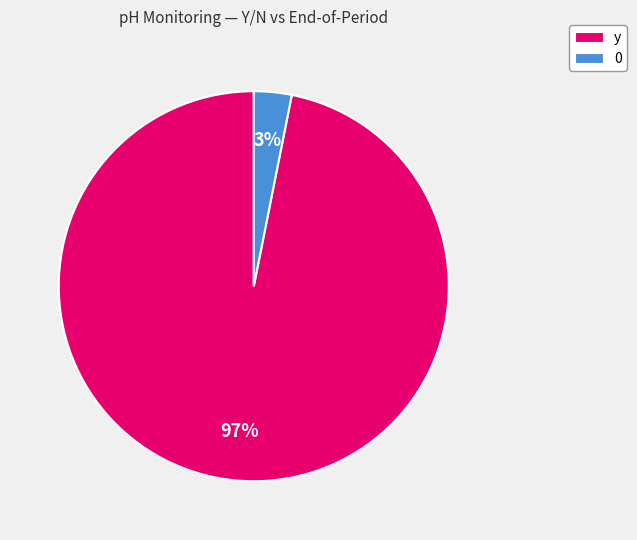

Which has a higher value, 0 or y?

y